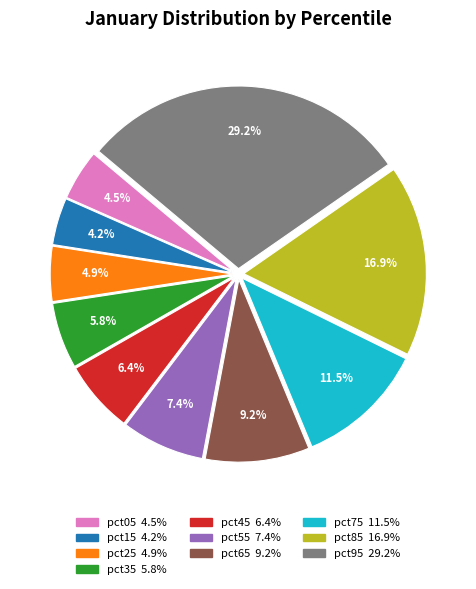

How much of the chart is everything except pct15?

95.8%